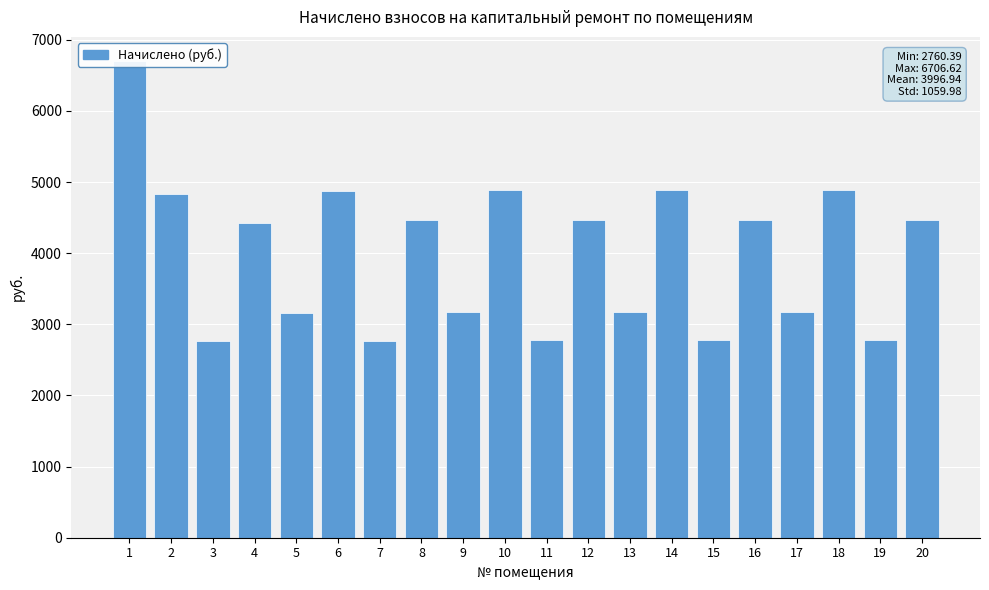

How many values are below 4473?

10